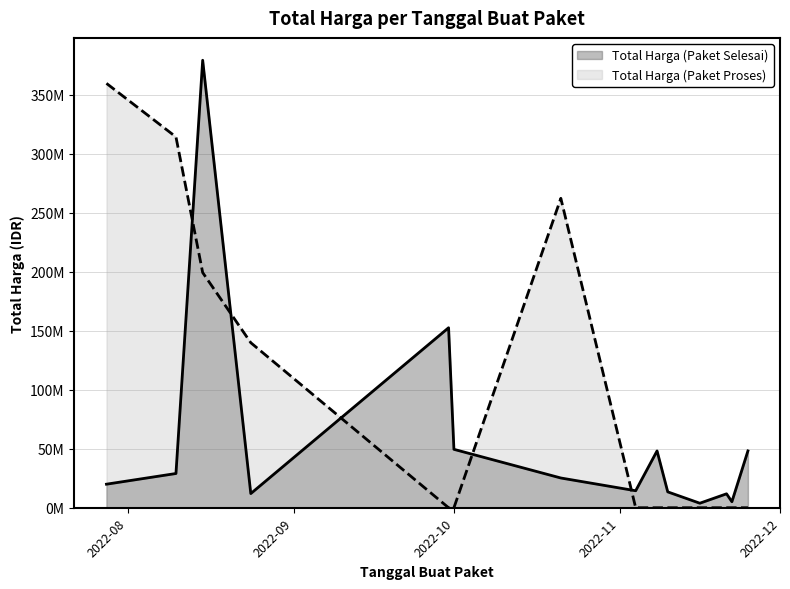

How many values in the Total Harga (Paket Proses) series exceed 0?

5